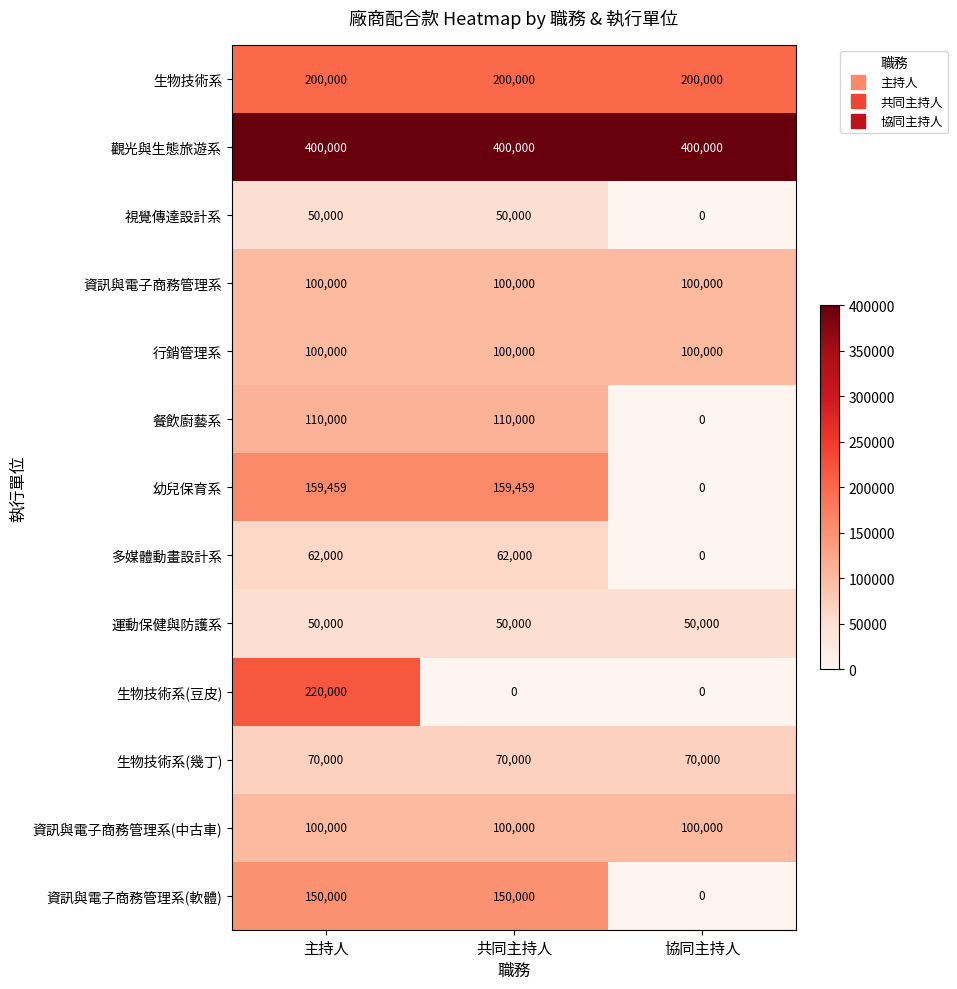

How many data points in 幼兒保育系 are less than 159459?

1